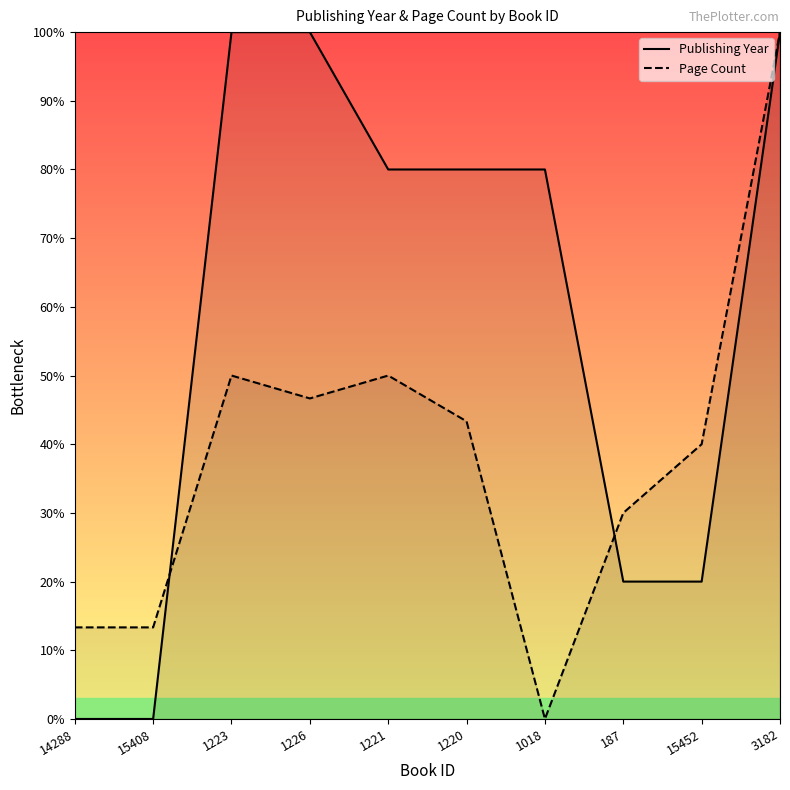

How many lines are shown in the chart?

2